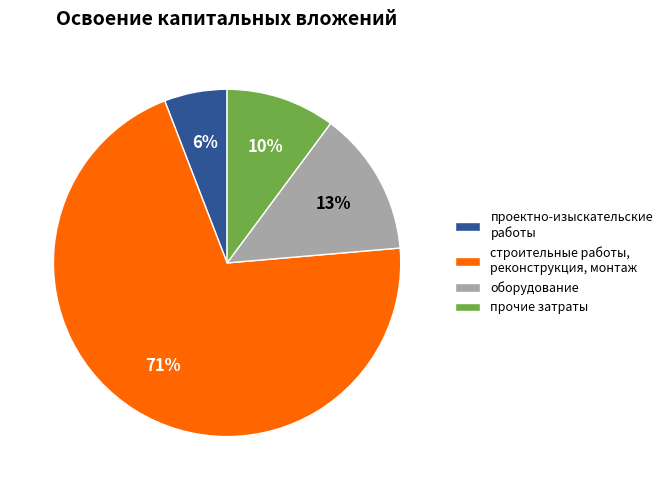

Which has a higher value, проектно-изыскательские работы or оборудование?

оборудование